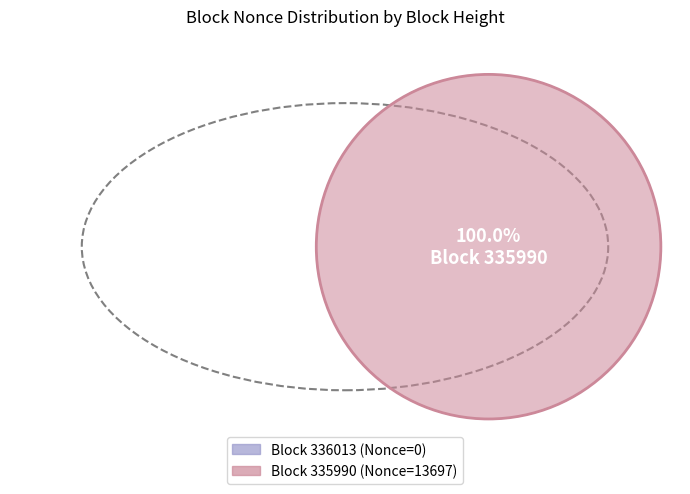

To the nearest percent, what is the average slice percentage?

50%